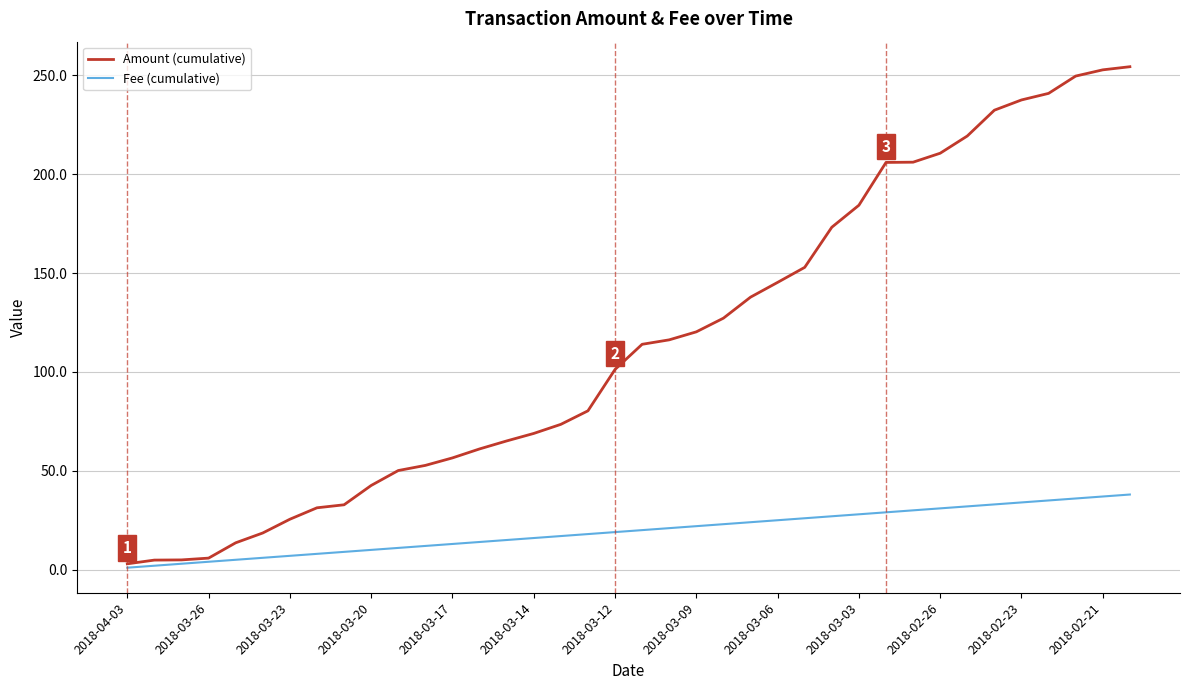

What is the greatest value displayed?

254.3